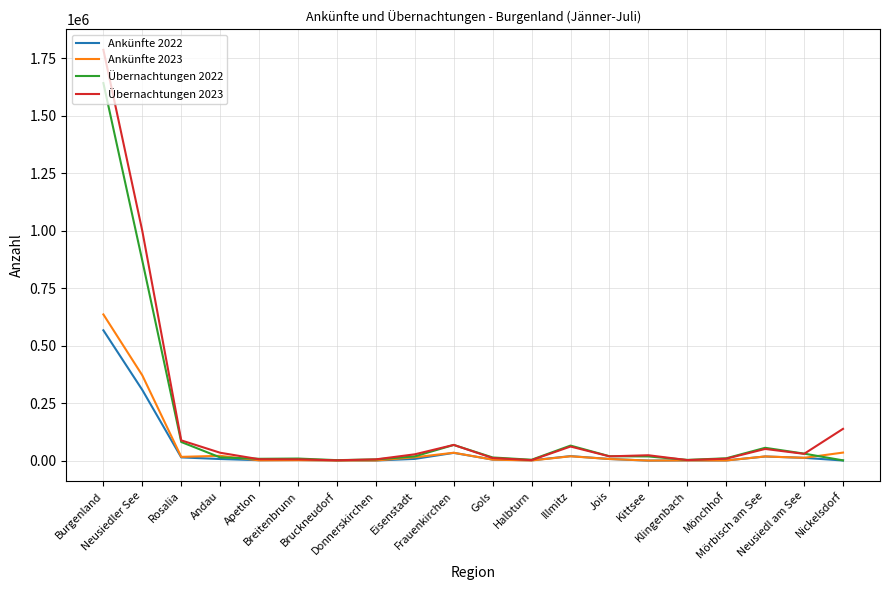

What is the maximum value for Übernachtungen 2023?

1786012